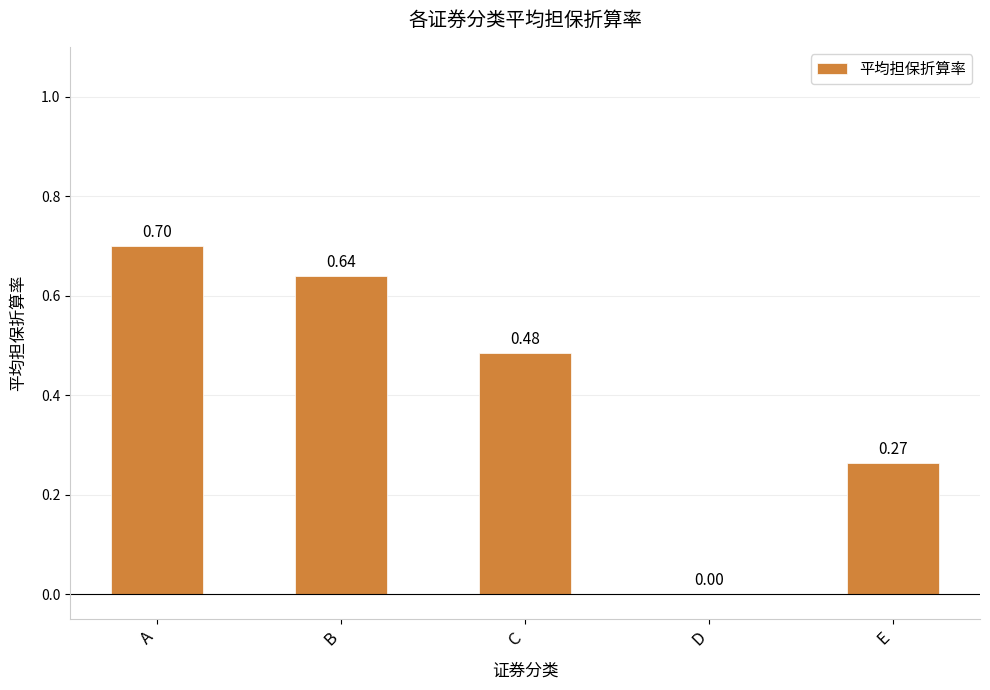

What is the sum of all values?

2.1